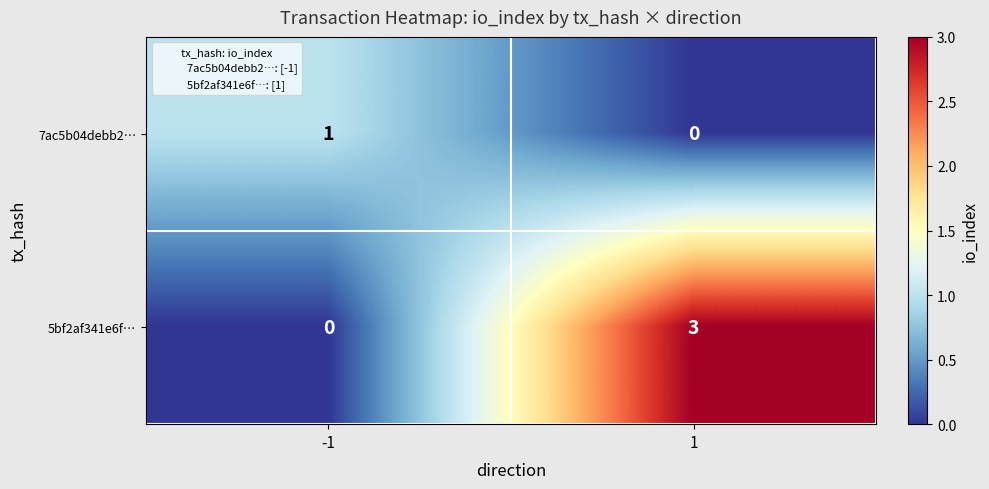

What is the maximum value for 5bf2af341e6f…?

3